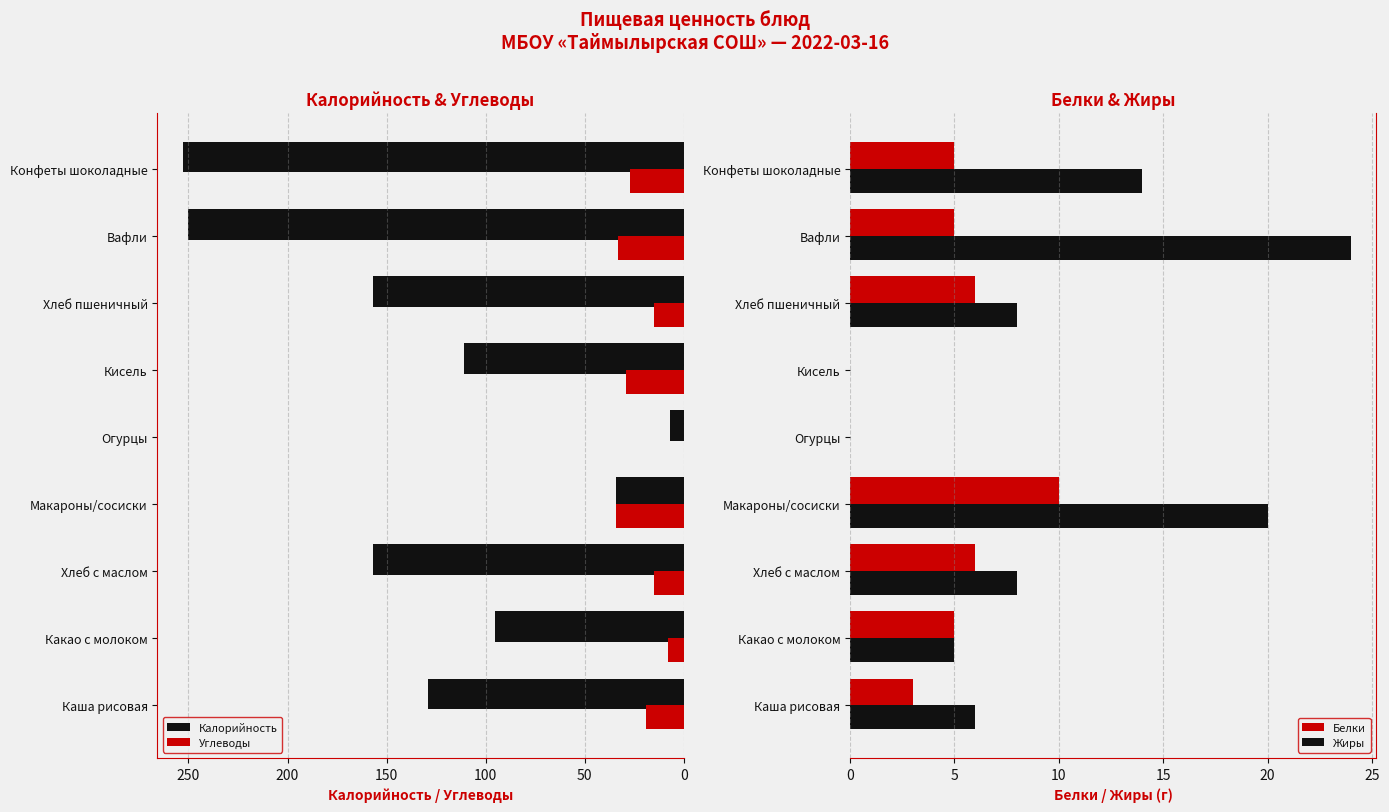

What value does the Углеводы series have at Каша рисовая?

19